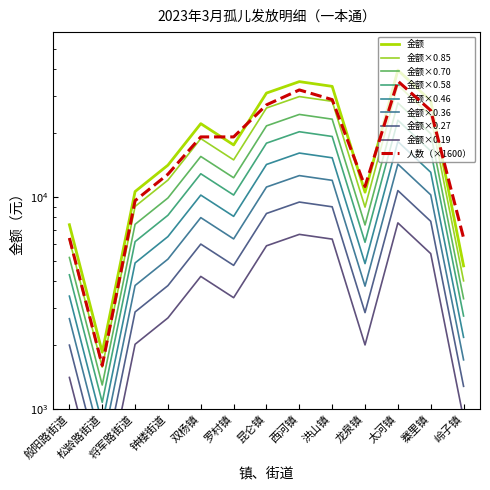

What is the value of the 7th point from the left?

30932